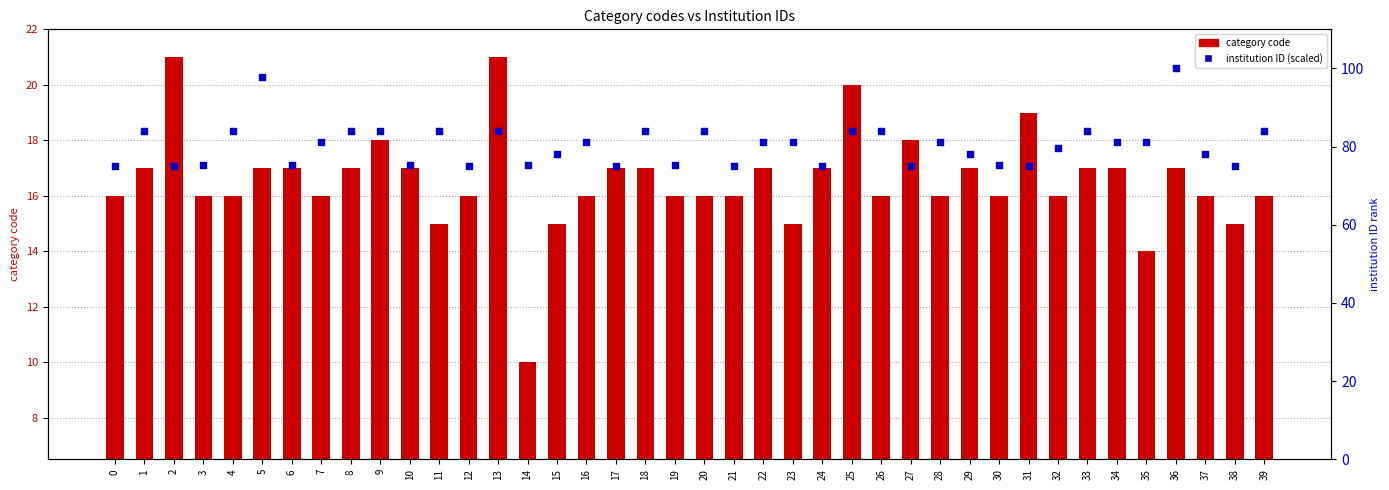

Is the value of category code at 7 greater than the value of institution ID (scaled) at 13?

No